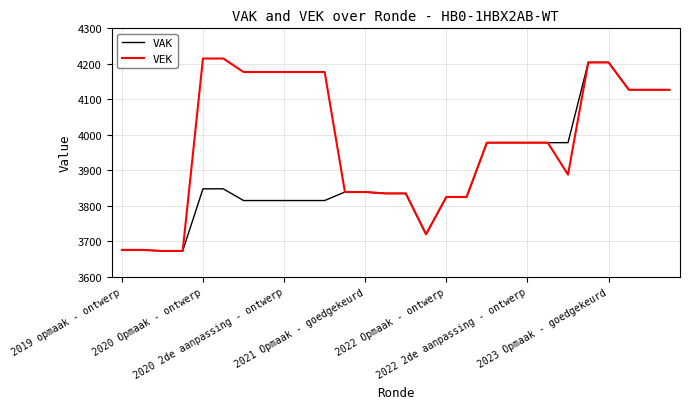

What are all the series names shown in the legend?

VAK, VEK